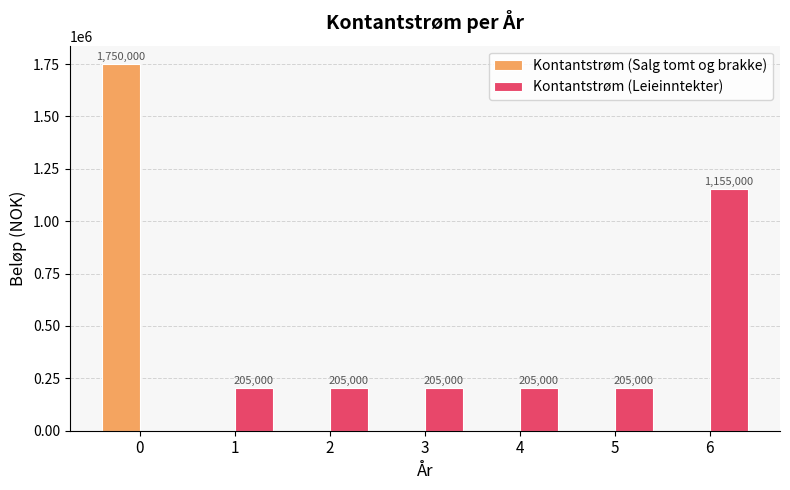

What is the approximate value of Kontantstrøm (Salg tomt og brakke) at 0, to the nearest 50?

1750000